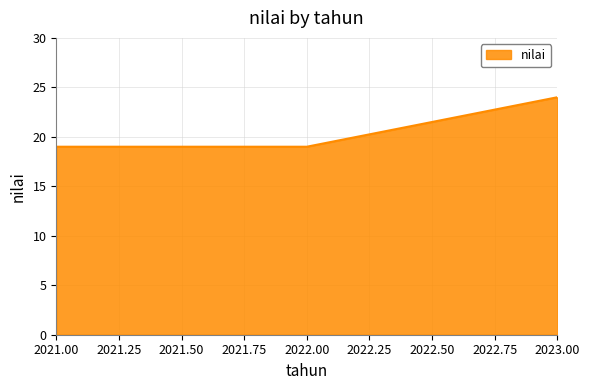

Which category has the highest value across all series?

2023.00